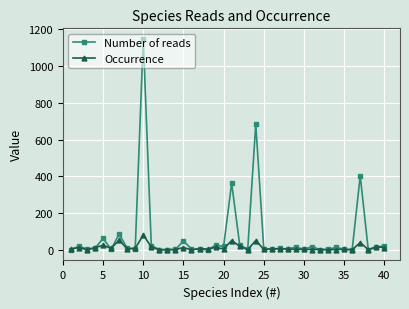

List the series in order of their overall mean, highest first.

Number of reads, Occurrence